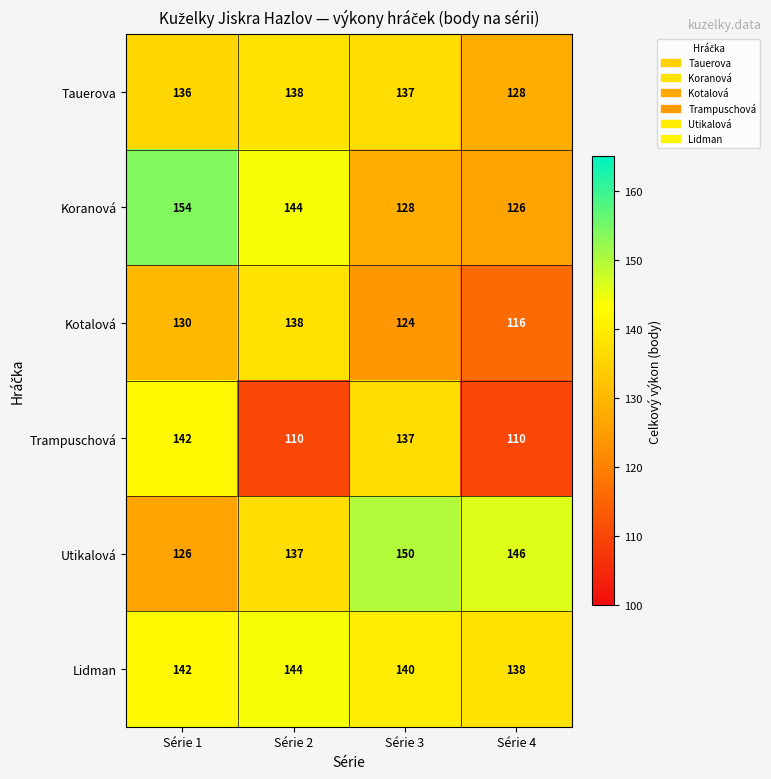

How many distinct data groups are displayed?

6